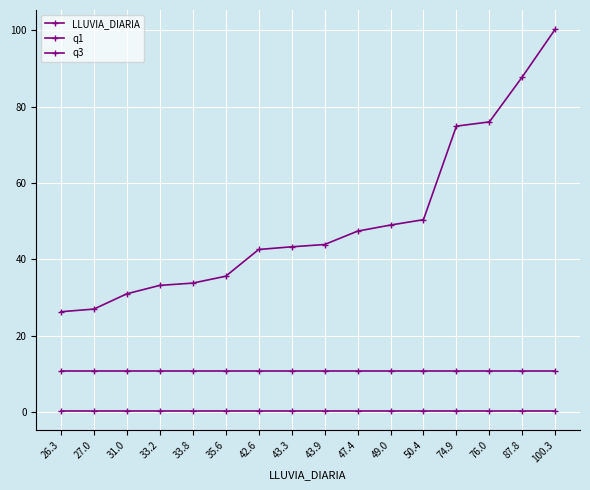

How many distinct data groups are displayed?

3